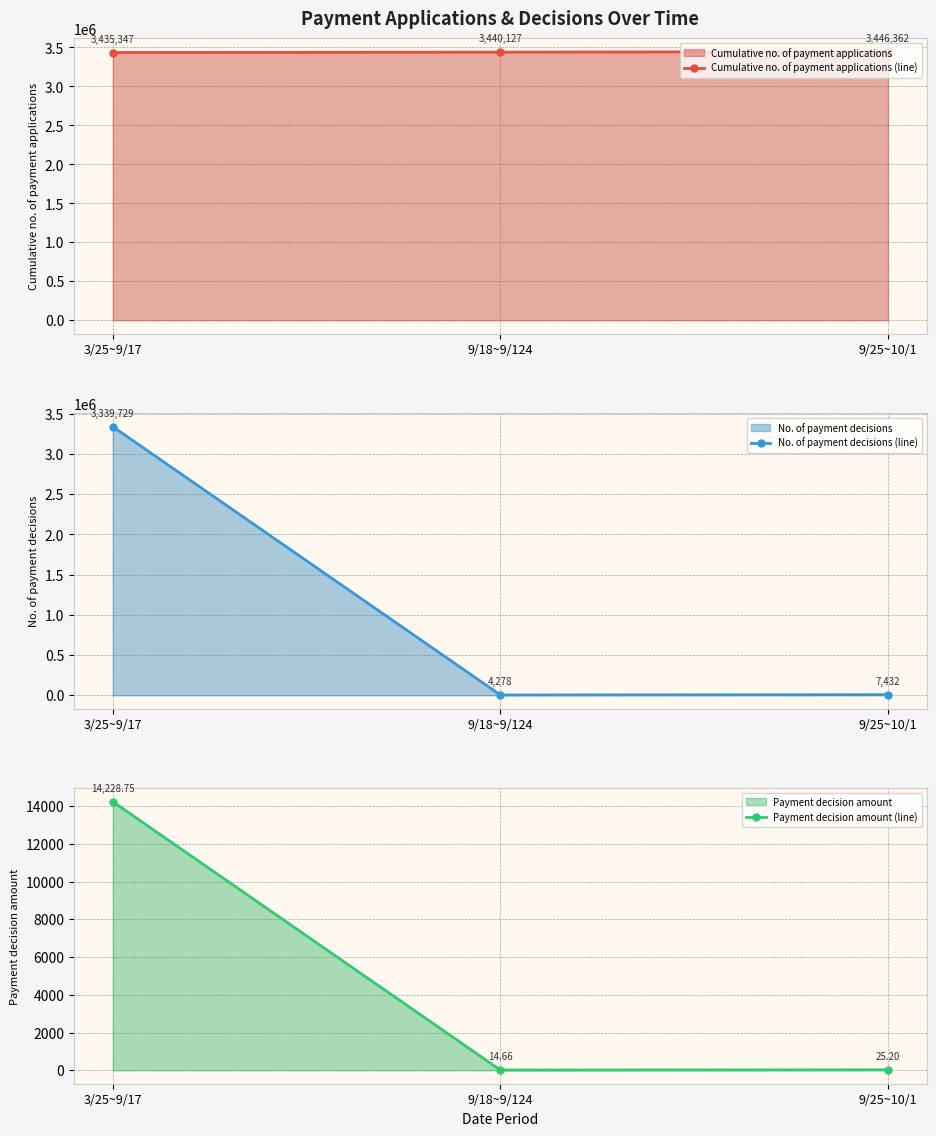

At how many categories does at least one series exceed 242982?

3